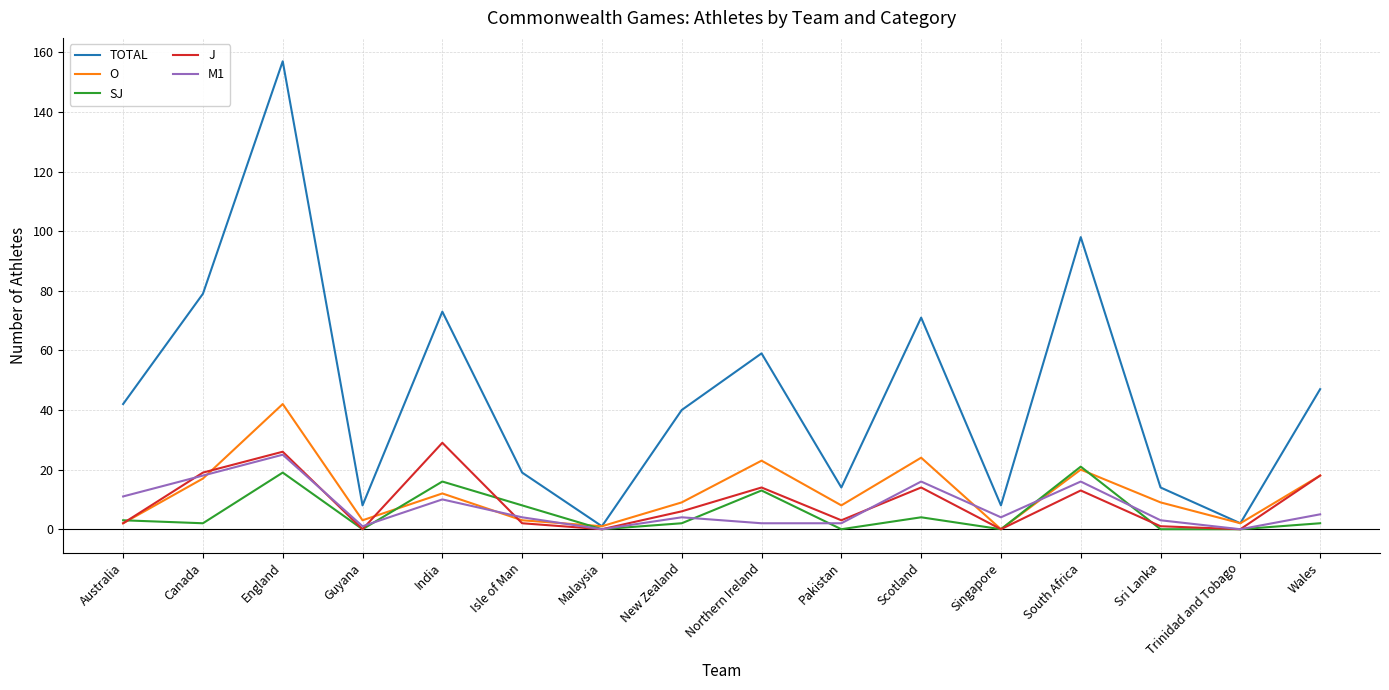

At which category is the sum across all series the highest?

England